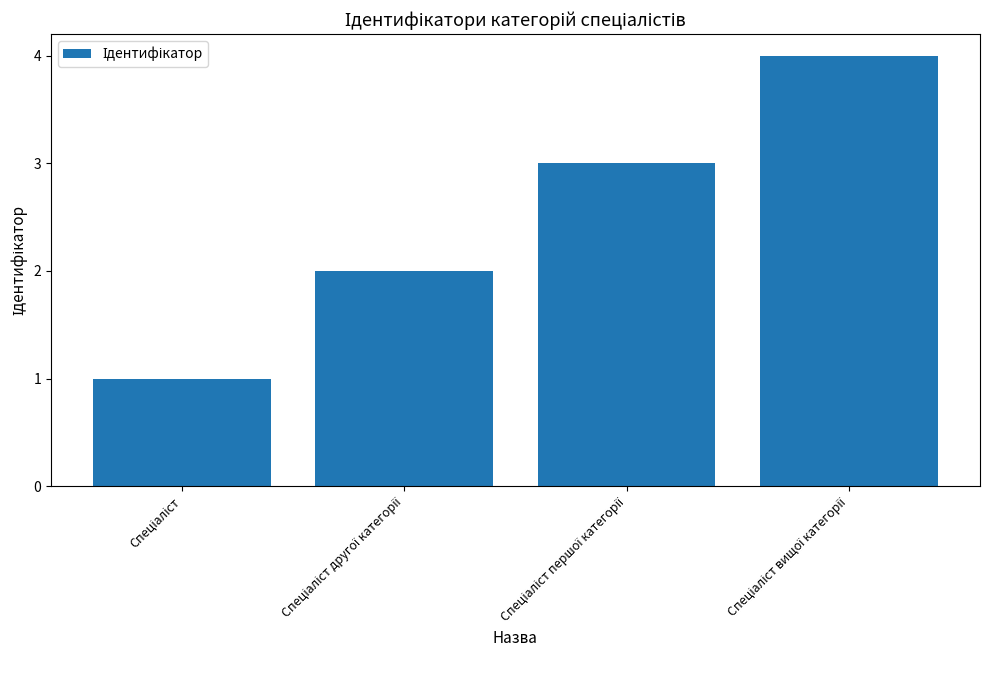

What is the greatest value displayed?

4